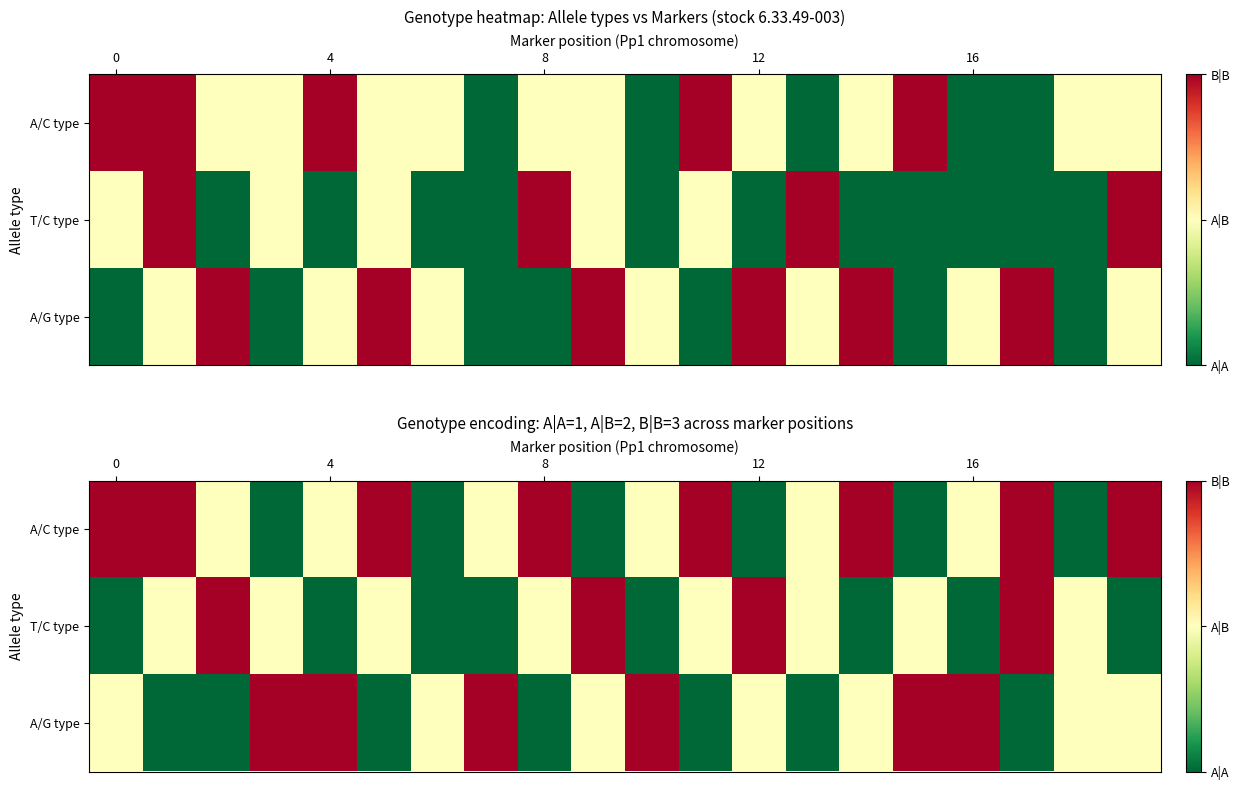

What is the total value across all series at 16?

6